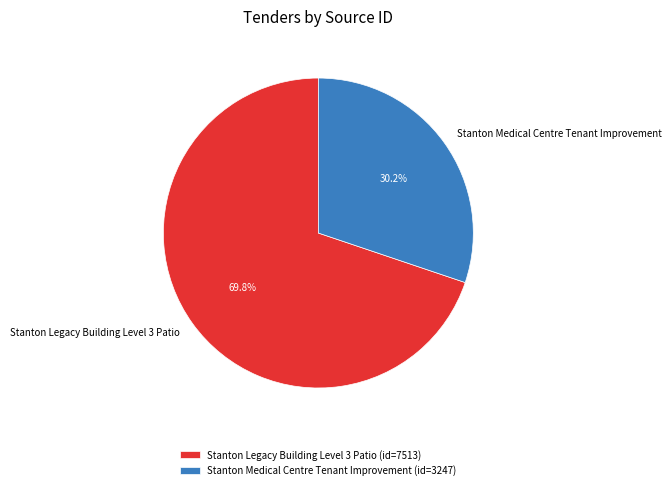

What percentage is the Stanton Medical Centre Tenant Improvement slice, to the nearest percent?

30%